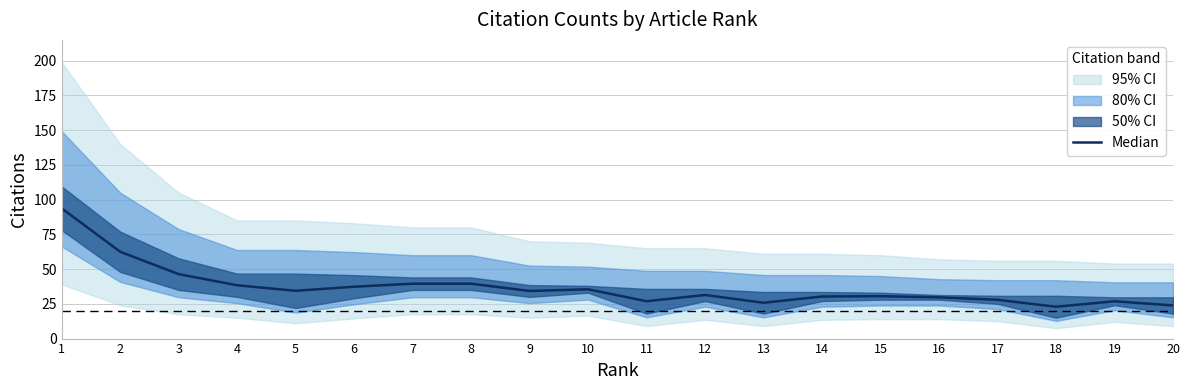

Rank the categories by value from highest to lowest.

1, 2, 3, 7, 8, 4, 6, 10, 5, 9, 12, 15, 14, 16, 17, 11, 19, 13, 20, 18